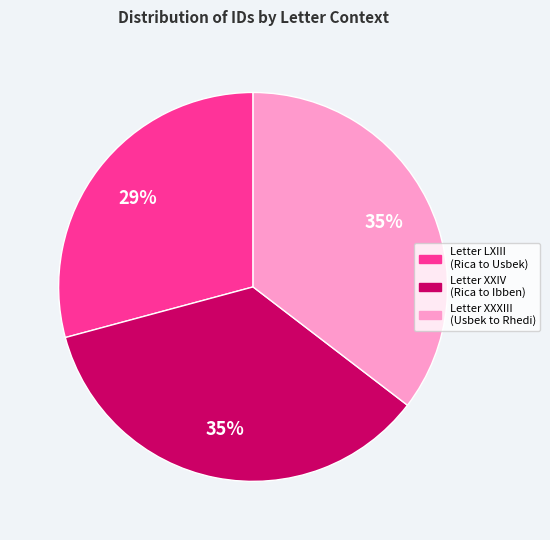

Does any single category account for the majority?

No